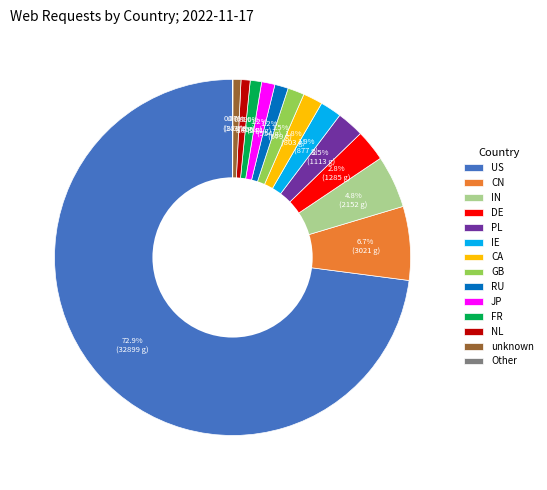

What percentage is the JP slice, to the nearest percent?

1%